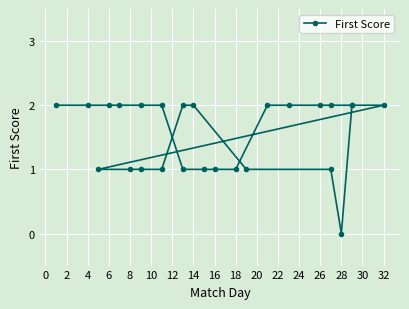

True or false: the data shows 2 at 6.

True